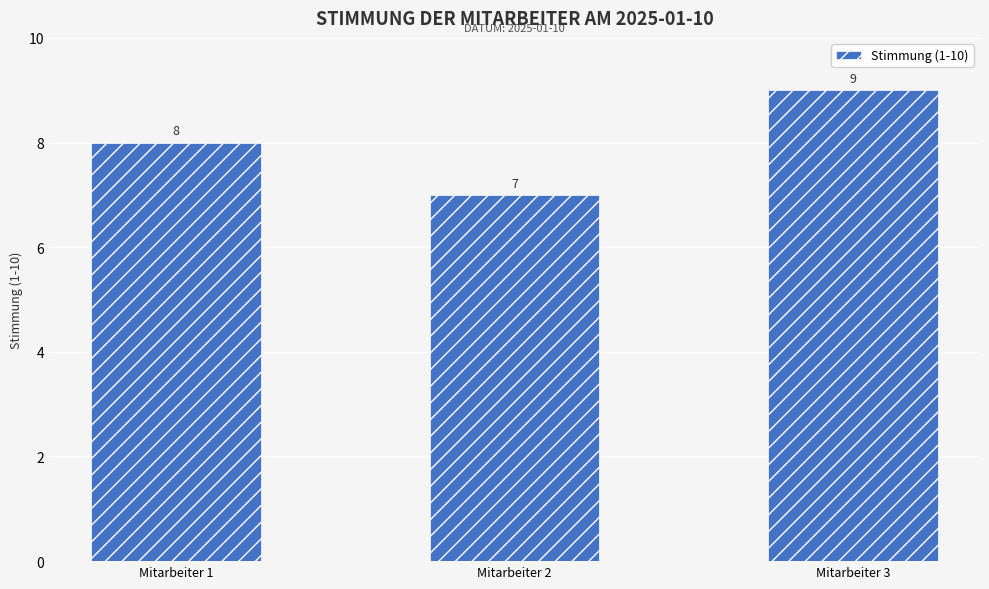

Reading left to right, list all the values displayed in this chart.

Mitarbeiter 1=8	Mitarbeiter 2=7	Mitarbeiter 3=9